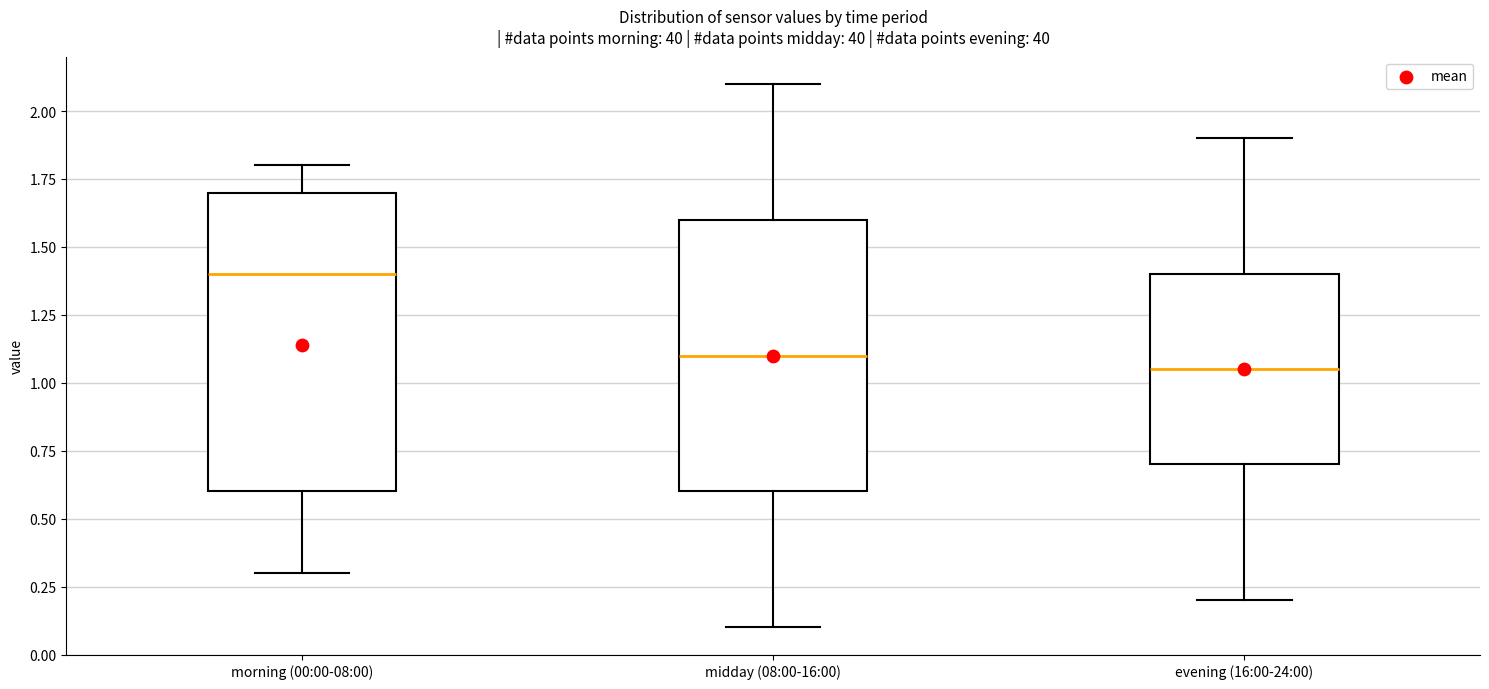

Reading left to right, transcribe this box plot: for each box, give where its median line is, the range the box spans, and where its two whiskers end, as read against the y-axis. The values are not printed on the chart, so give them approximately, as read against the axis.

morning (00:00-08:00): median 1.40, box 0.60 to 1.70, whiskers 0.30 to 1.80
midday (08:00-16:00): median 1.10, box 0.60 to 1.60, whiskers 0.10 to 2.10
evening (16:00-24:00): median 1.05, box 0.70 to 1.40, whiskers 0.20 to 1.90